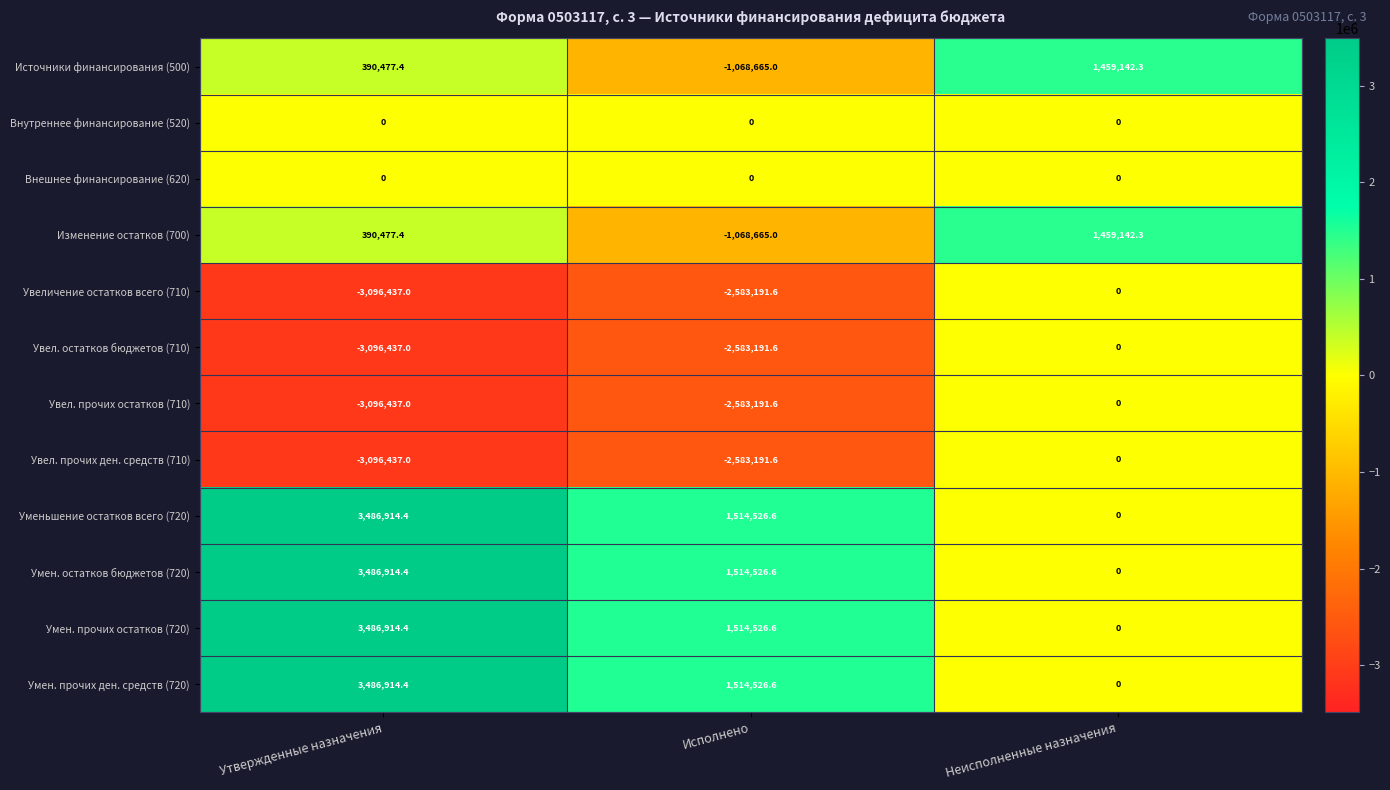

At which category does the chart reach its minimum across all series?

Утвержденные назначения